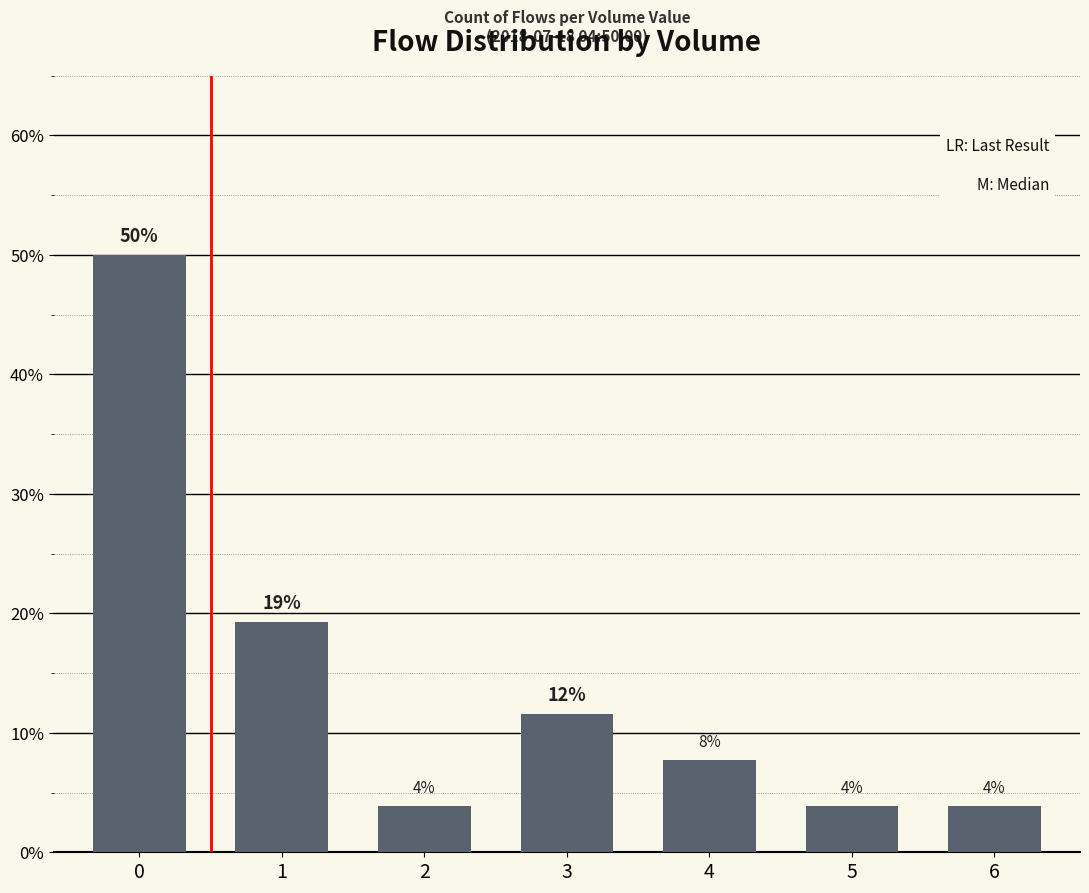

Does the chart contain stacked bars?

No